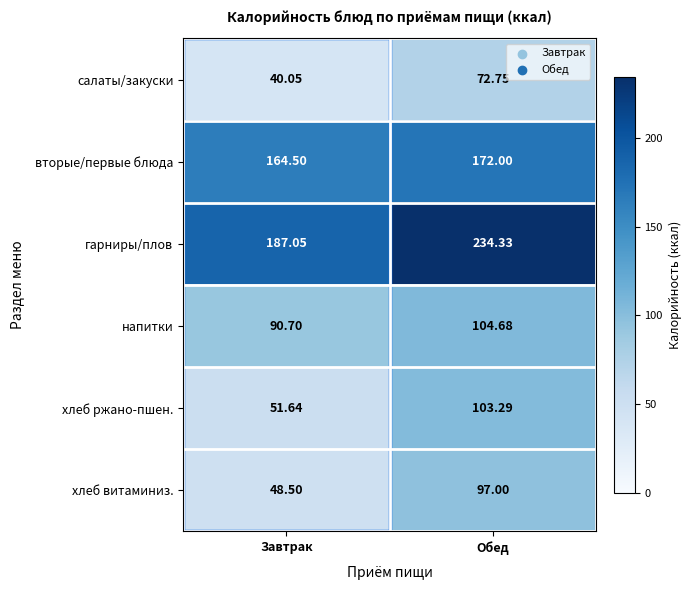

At which label does напитки first exceed 104?

Обед